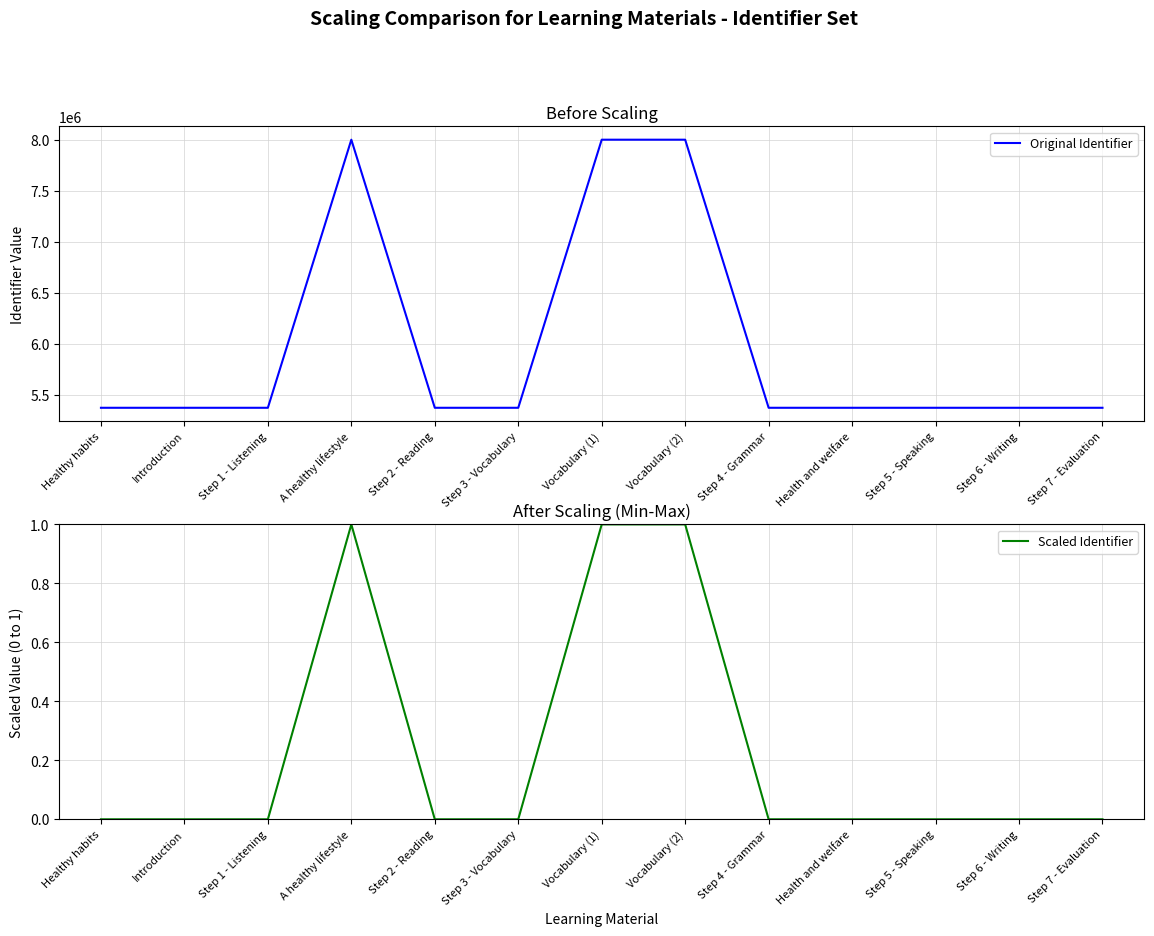

In Scaled Identifier, how many points are higher than both neighbors (excluding endpoints)?

2